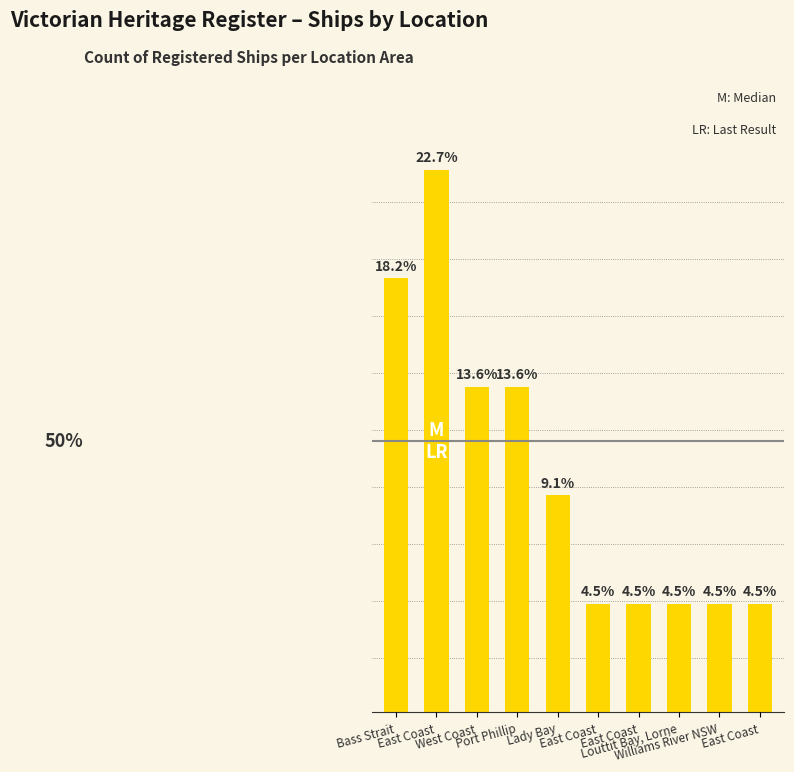

What is the label of the 5th bar from the left?

Lady Bay